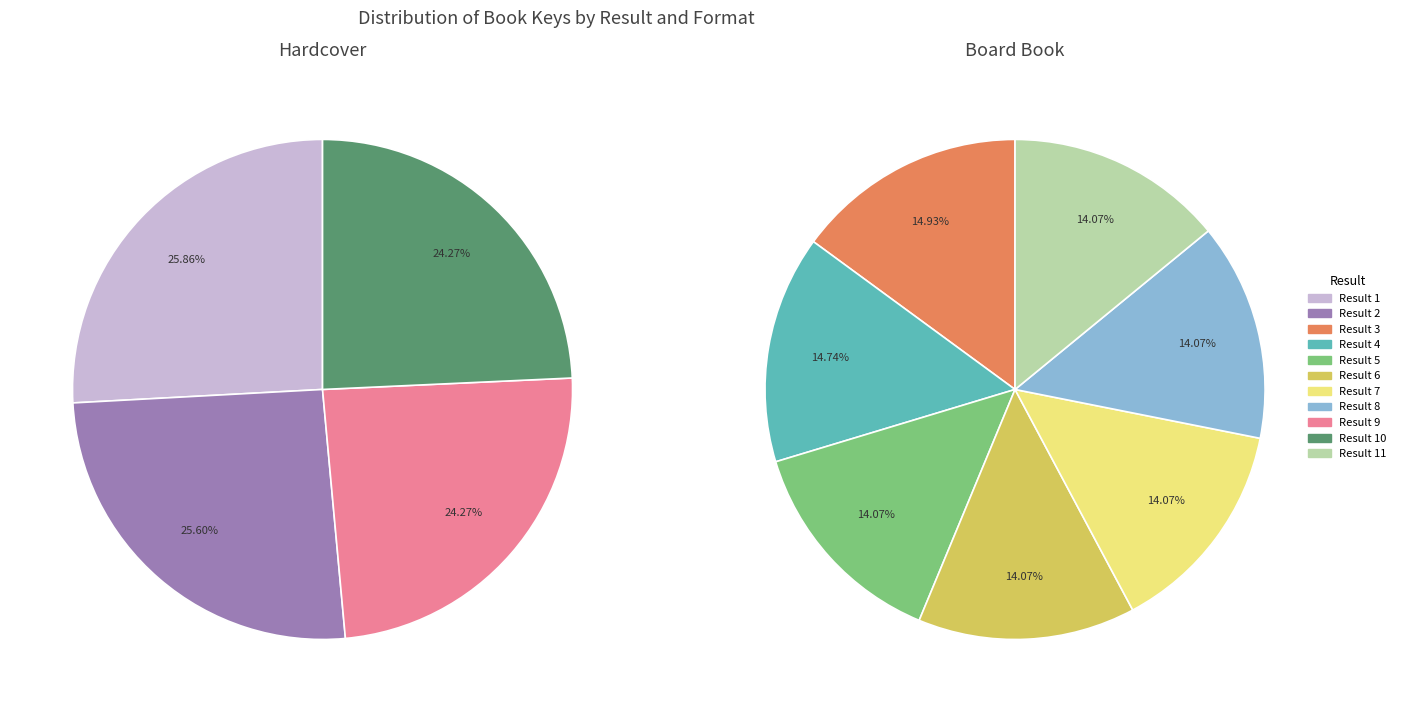

Which has a higher value, 7 or 4?

4